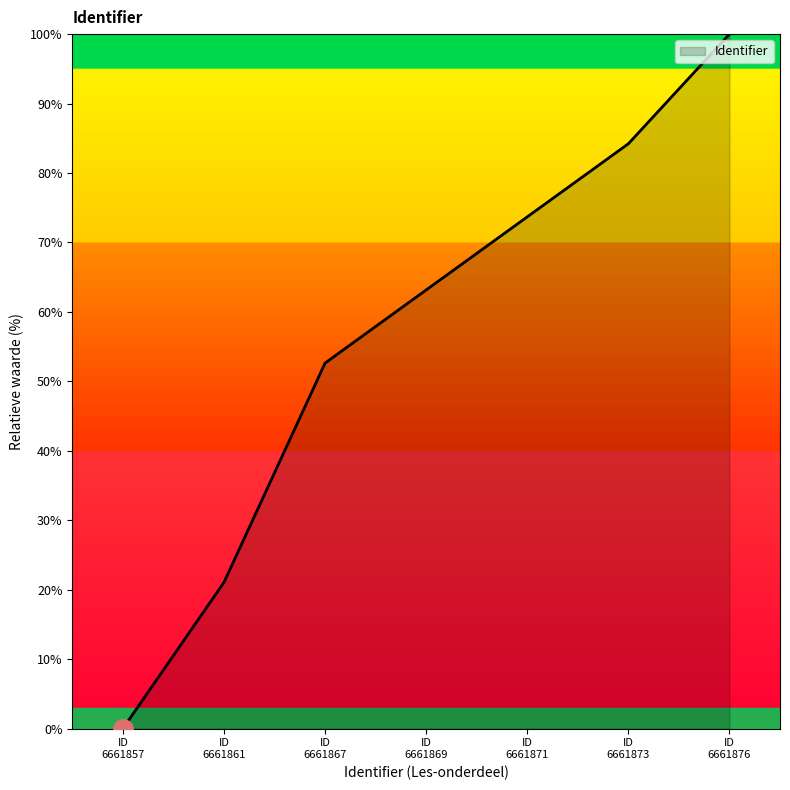

What is the sum of all values?

394.7